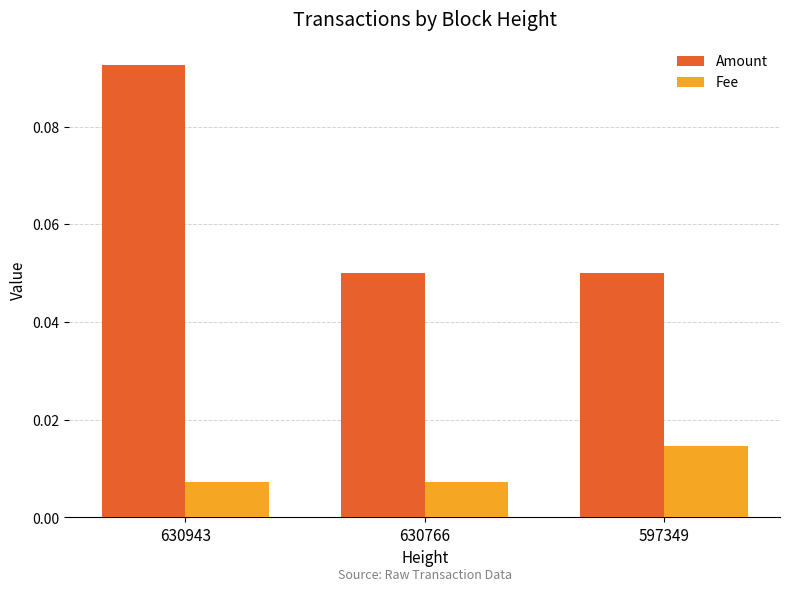

What are all the series names shown in the legend?

Amount, Fee